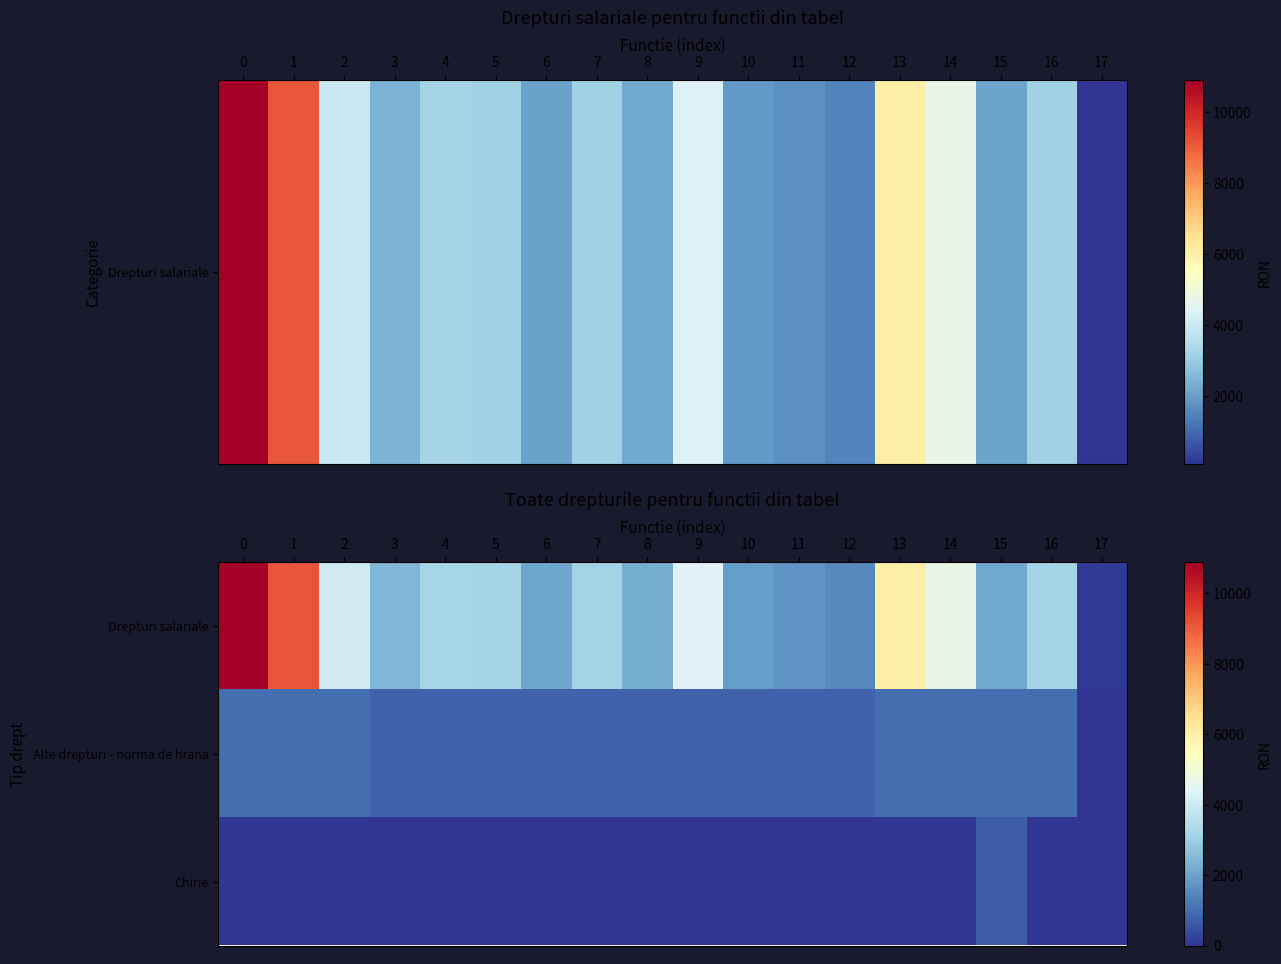

Which series has the largest total across all categories?

Drepturi salariale